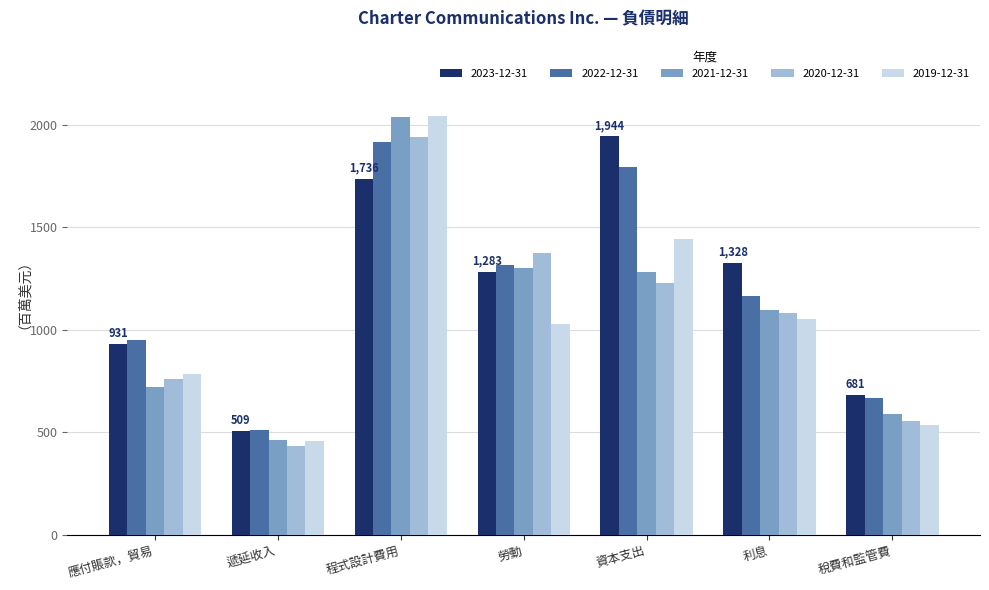

What is the value of the 2023-12-31 bar at the 3rd from the left?

1736